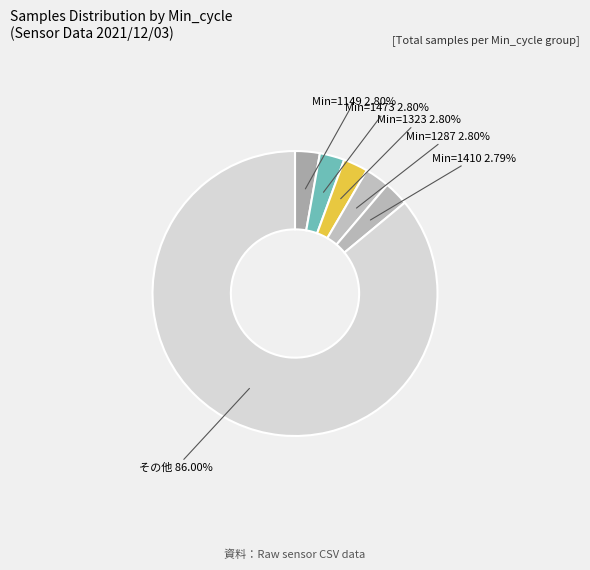

Count the number of slices in the pie.

6